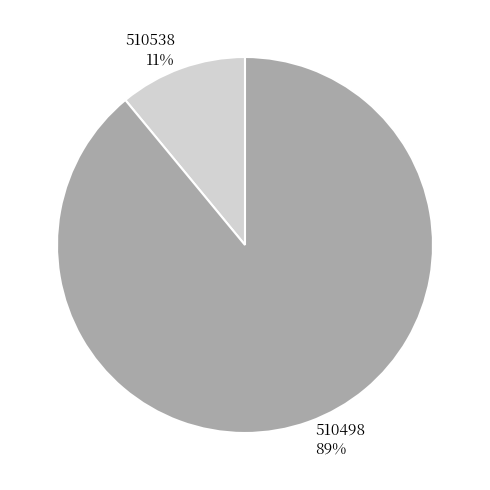

Rank the categories by value from lowest to highest.

510538, 510498